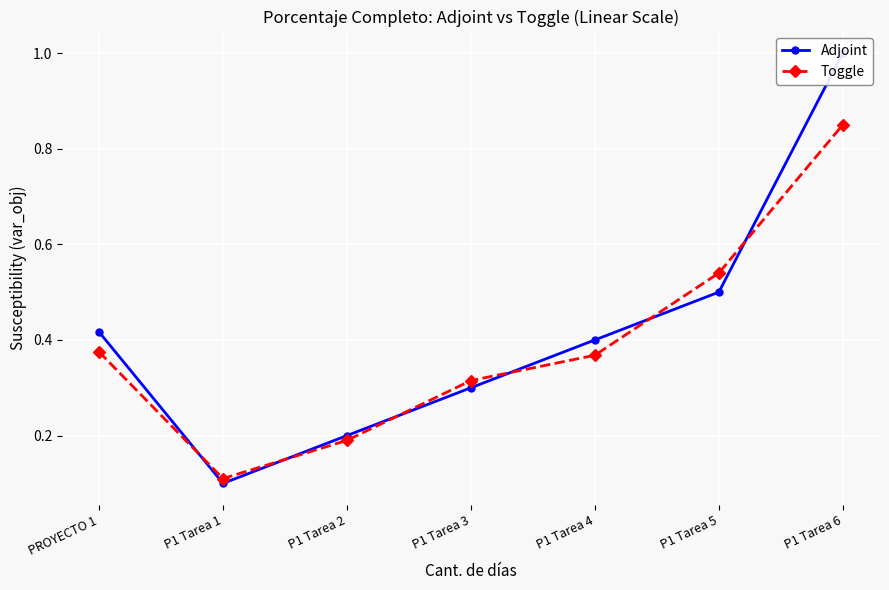

What position from the right is P1 Tarea 5?

2